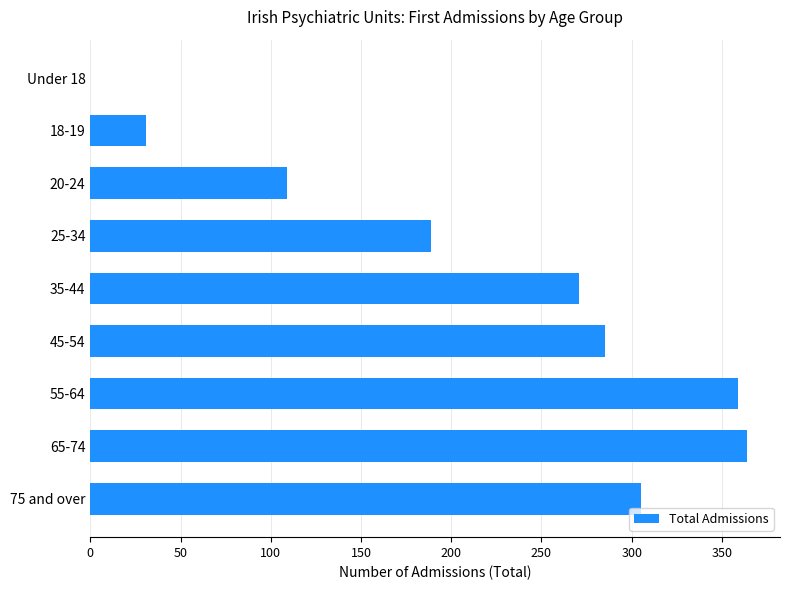

The chart shows a value of 505 at 45-54. True or false?

False